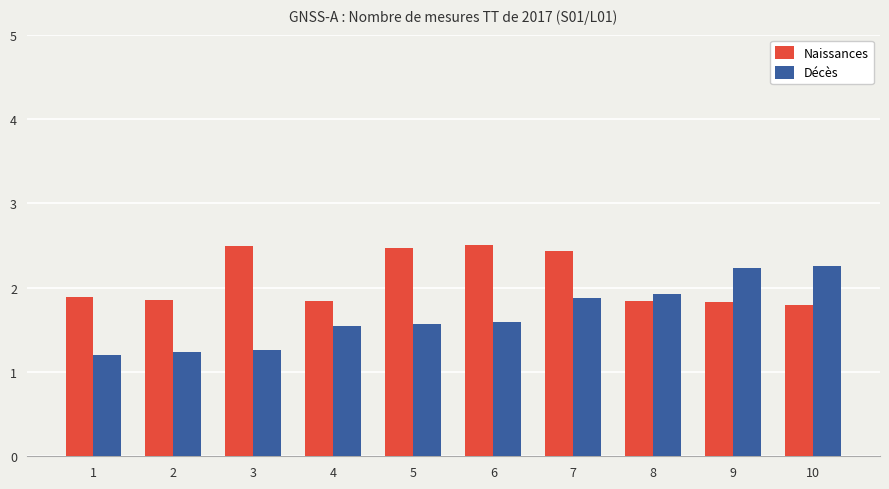

What is the minimum value shown in the chart?

1.2